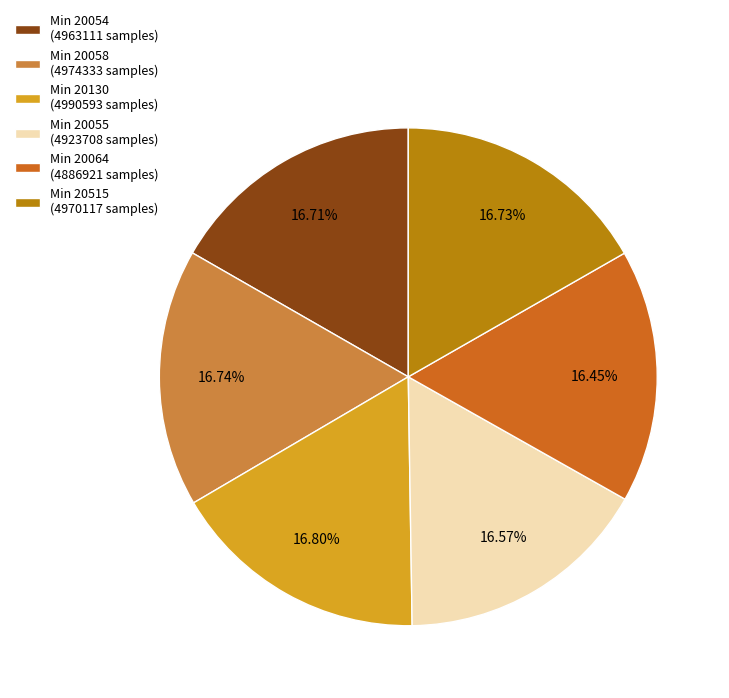

Does Min 20130 (4990593 samples) account for over 50% of the chart?

No